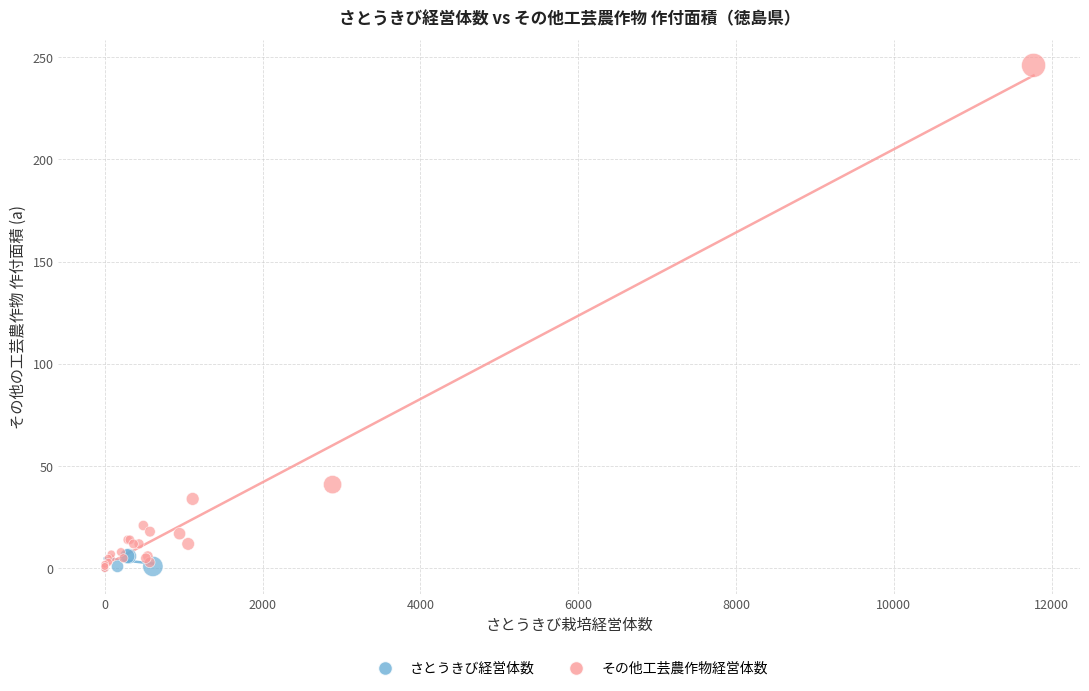

Which series has the largest Y range (max minus min)?

その他工芸農作物経営体数